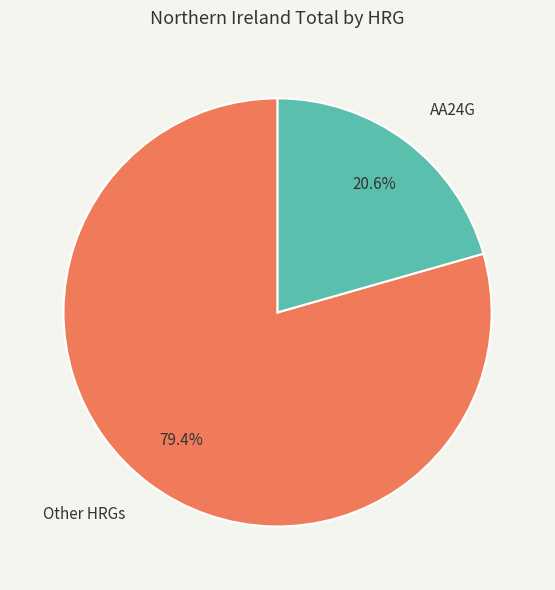

Count the number of slices in the pie.

2